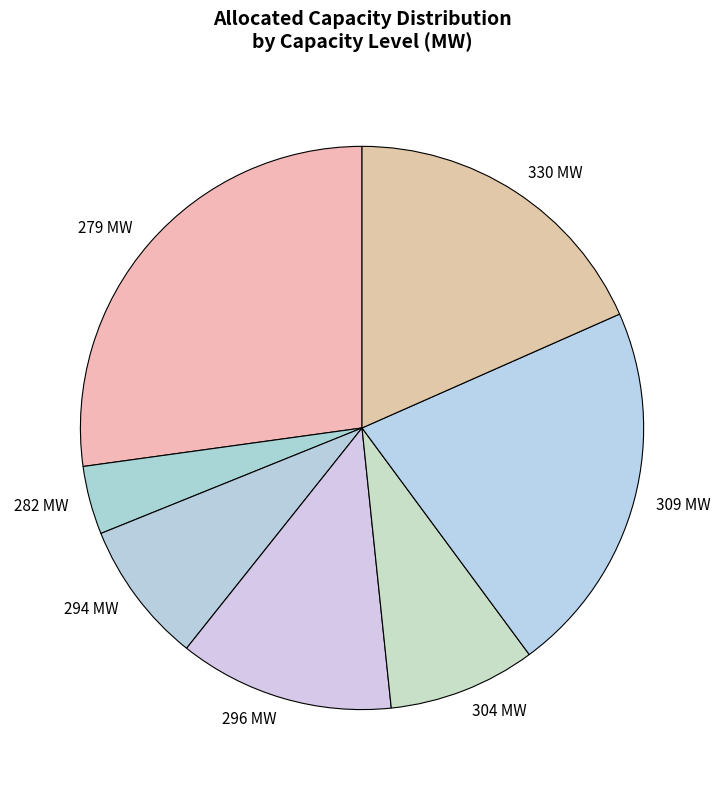

Which has a higher value, 296 MW or 330 MW?

330 MW